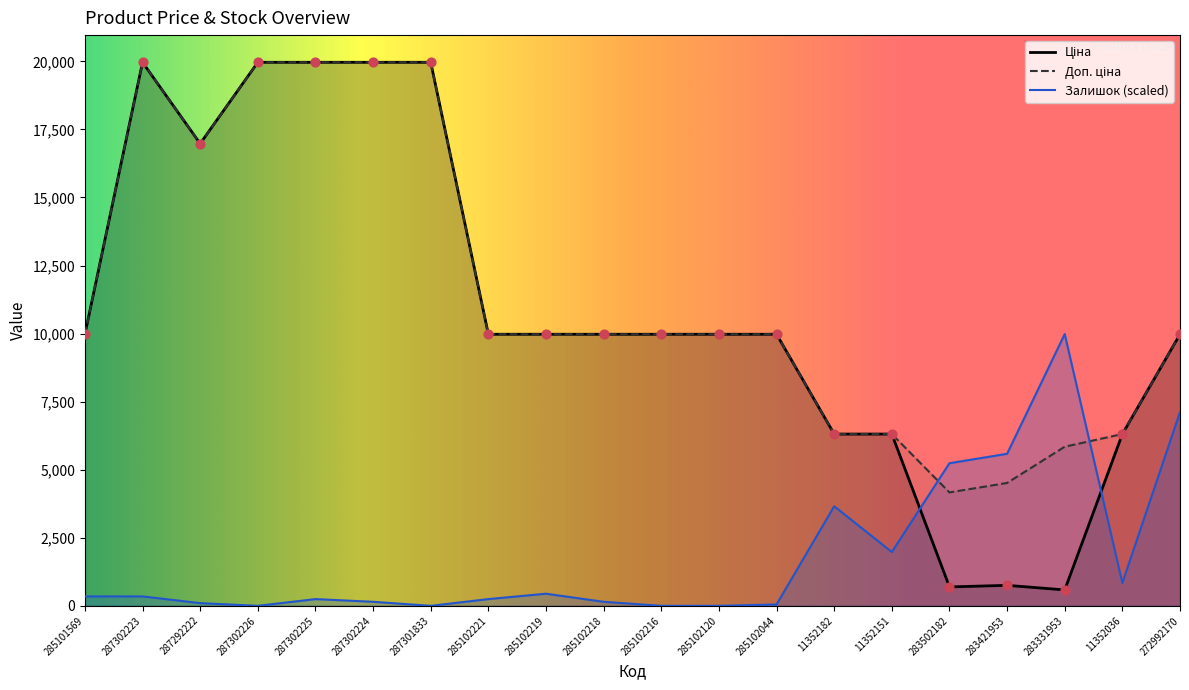

Is the value of Залишок at 285102120 greater than the value of Доп. ціна at 285102216?

No